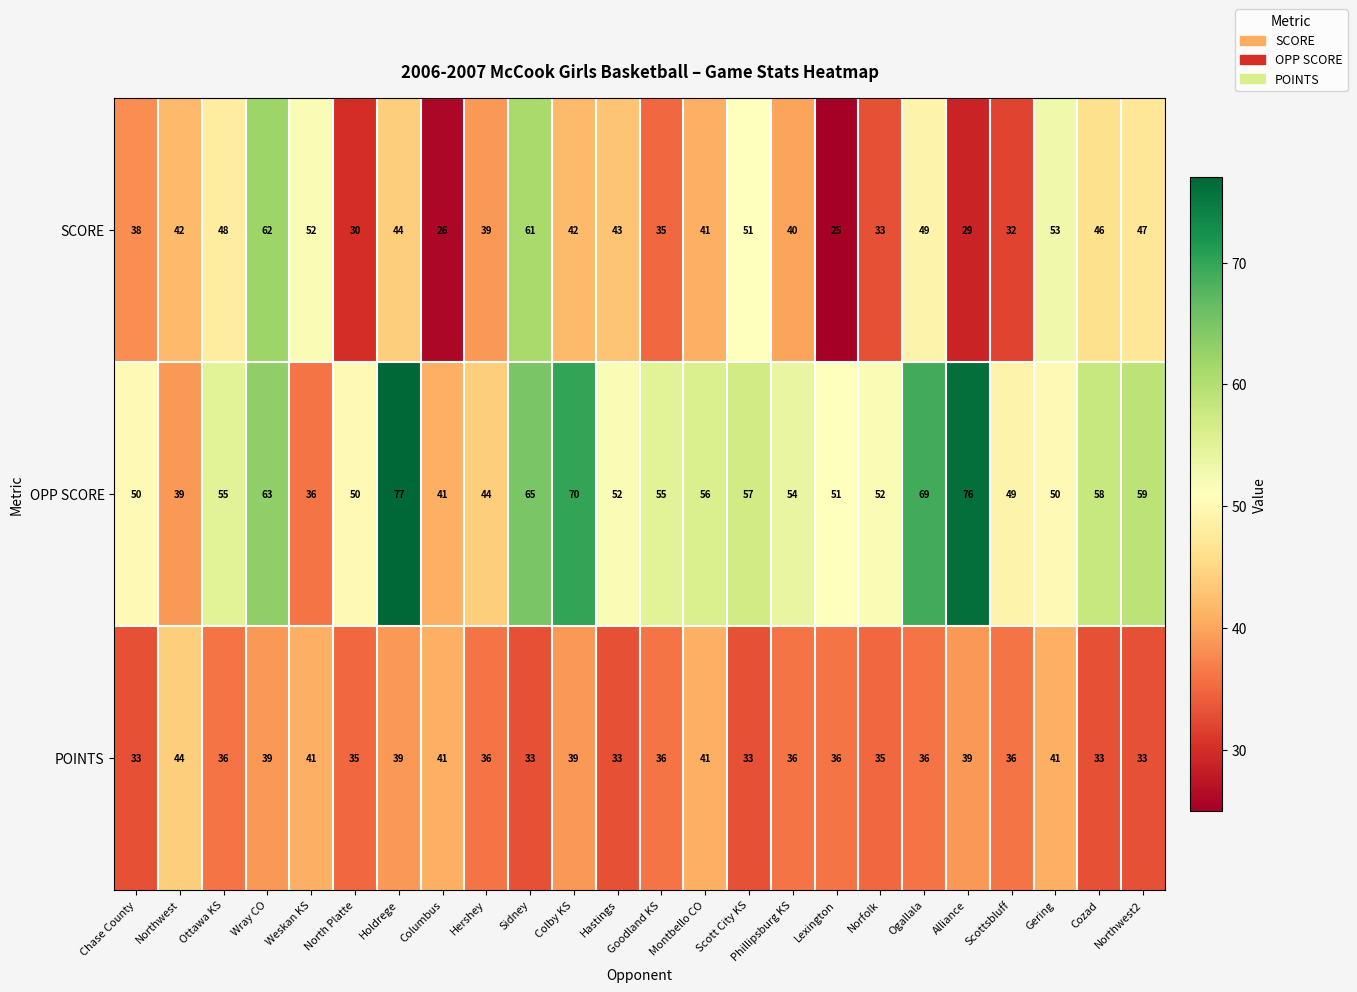

The value of SCORE at Hastings is 43. True or false?

True